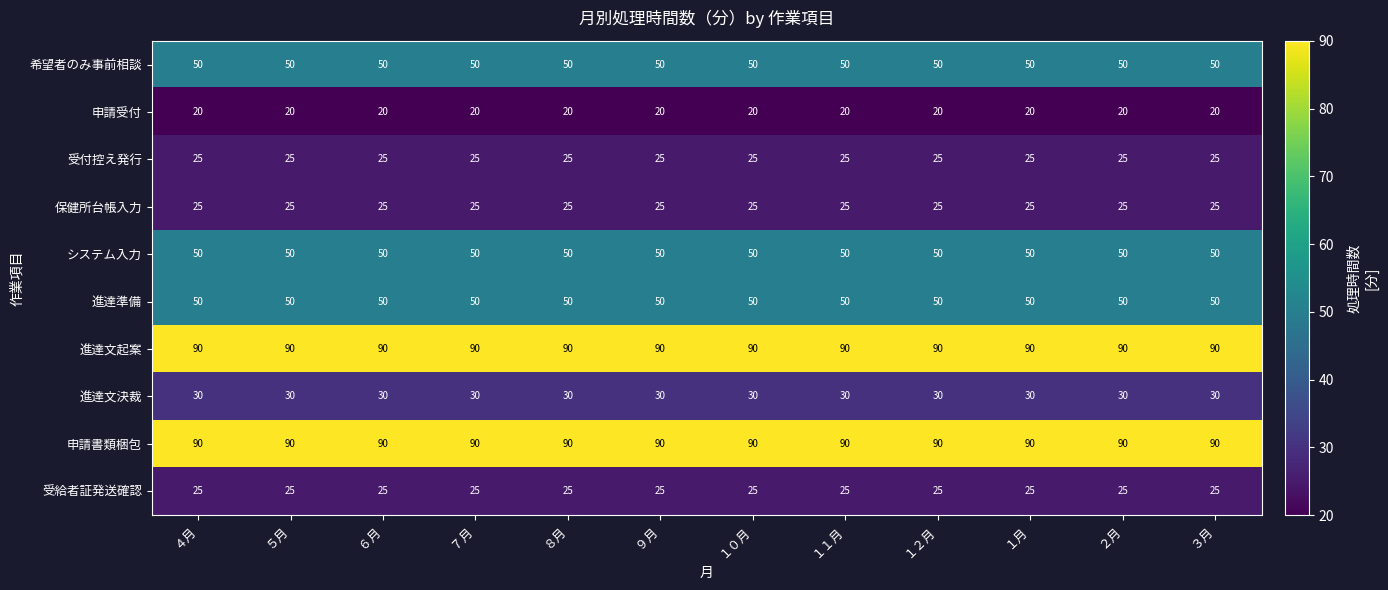

What is the difference between the highest and lowest values at ５月?

70